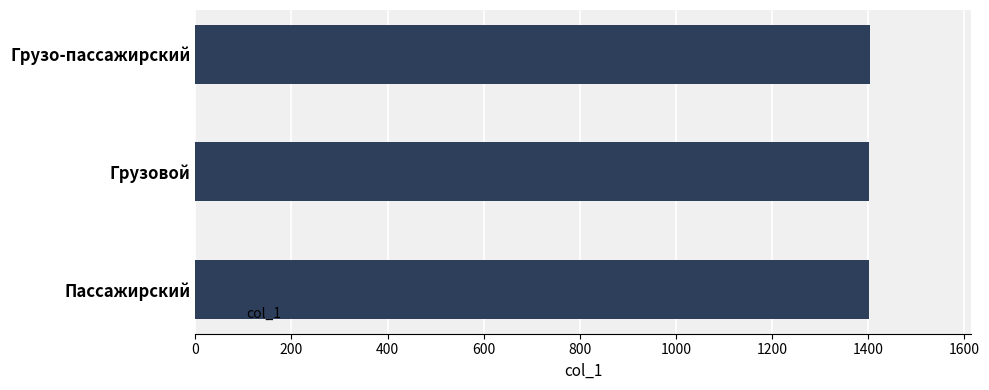

Approximately how many times larger is the value at Пассажирский compared to Грузовой?

1.0